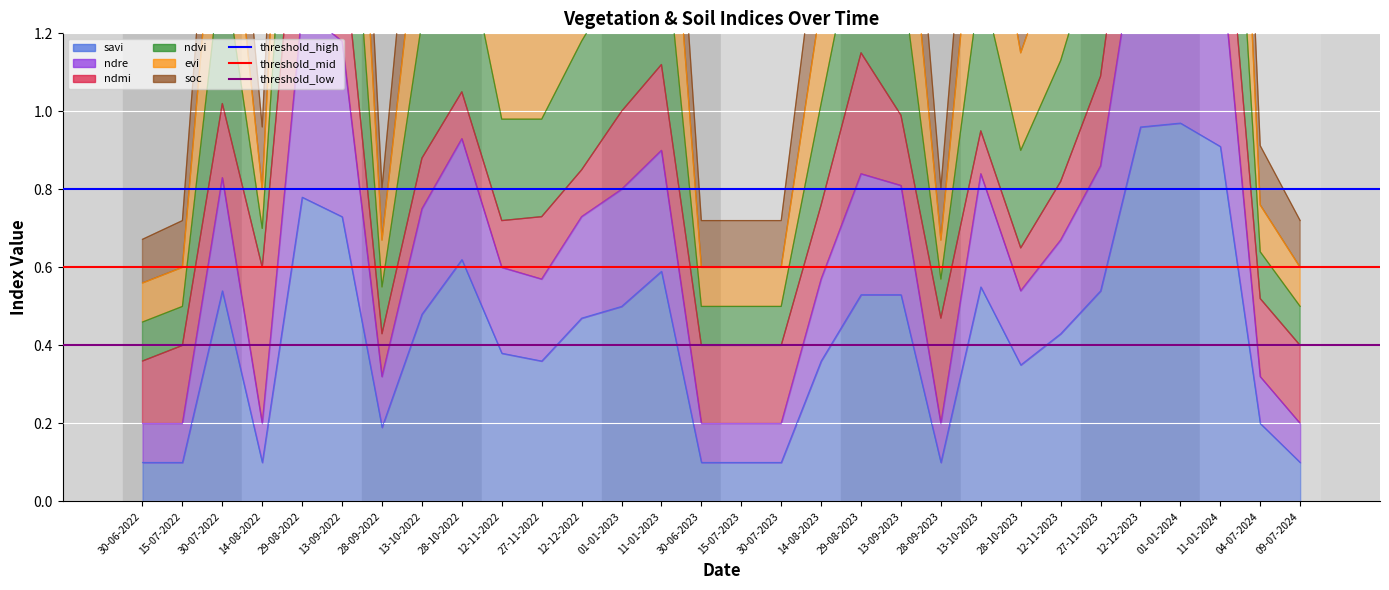

How many lines are shown in the chart?

3